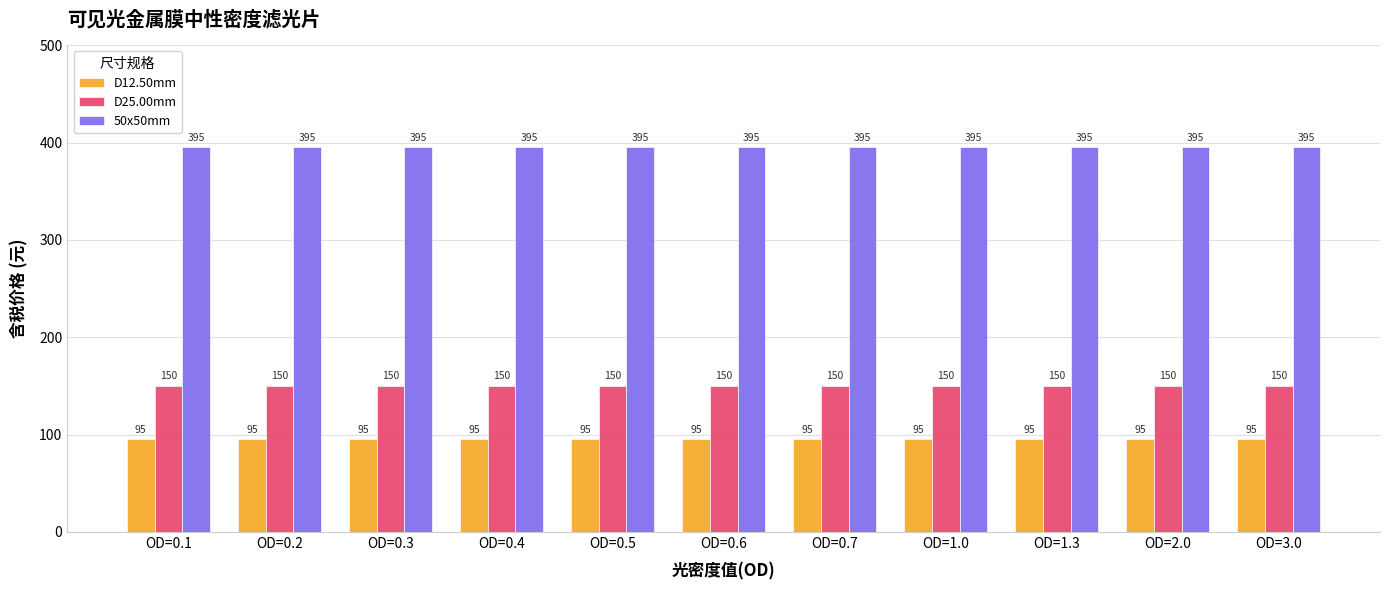

Count the number of categories in the chart.

11